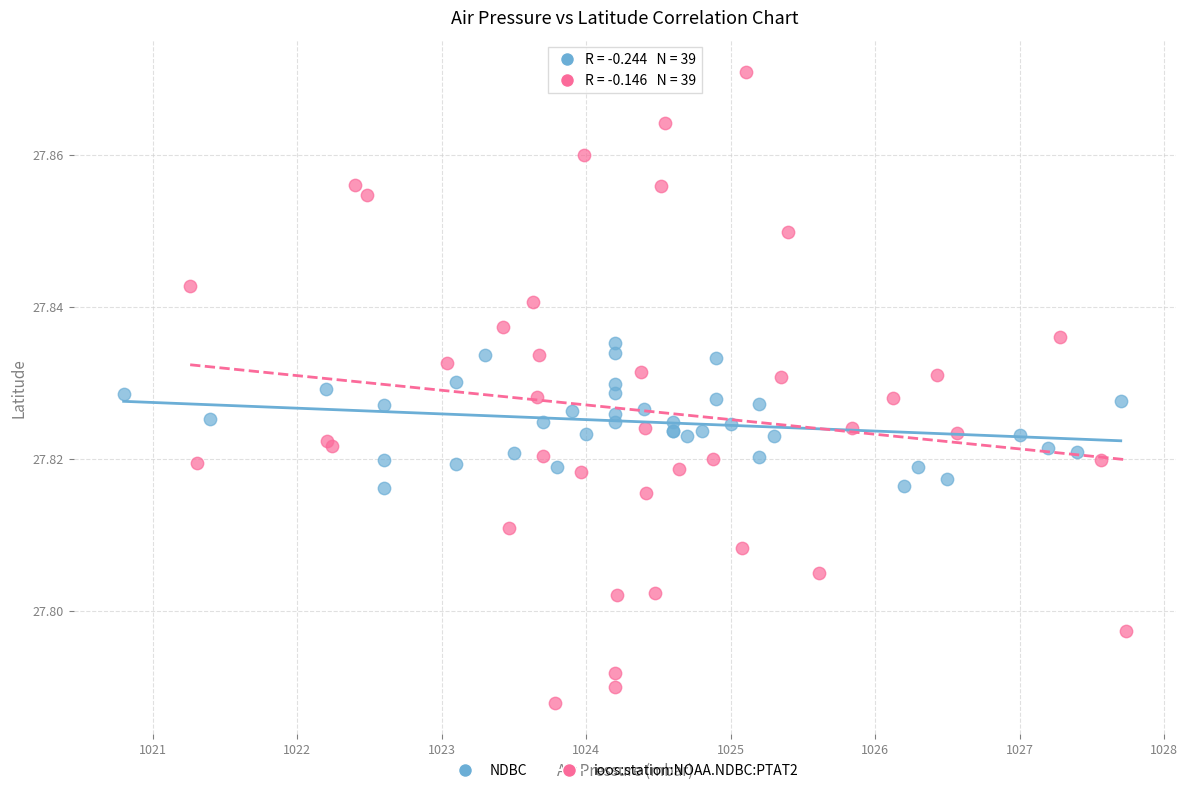

Which series has the widest spread of Y values?

ioos:station:NOAA.NDBC:PTAT2